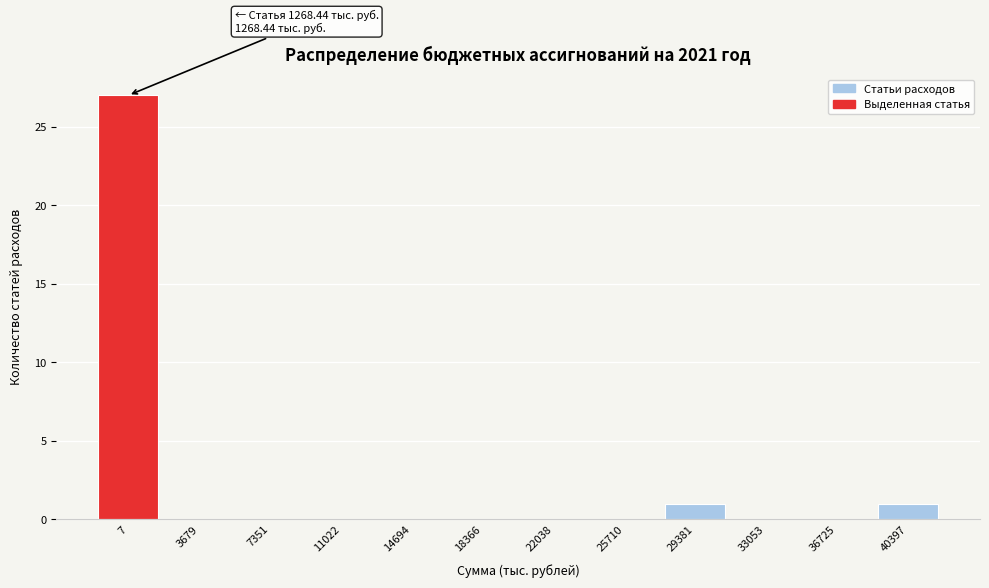

Reading right to left, list all the values displayed in this chart.

40397=1	36725=0	33053=0	29381=1	25710=0	22038=0	18366=0	14694=0	11022=0	7351=0	3679=0	7=27